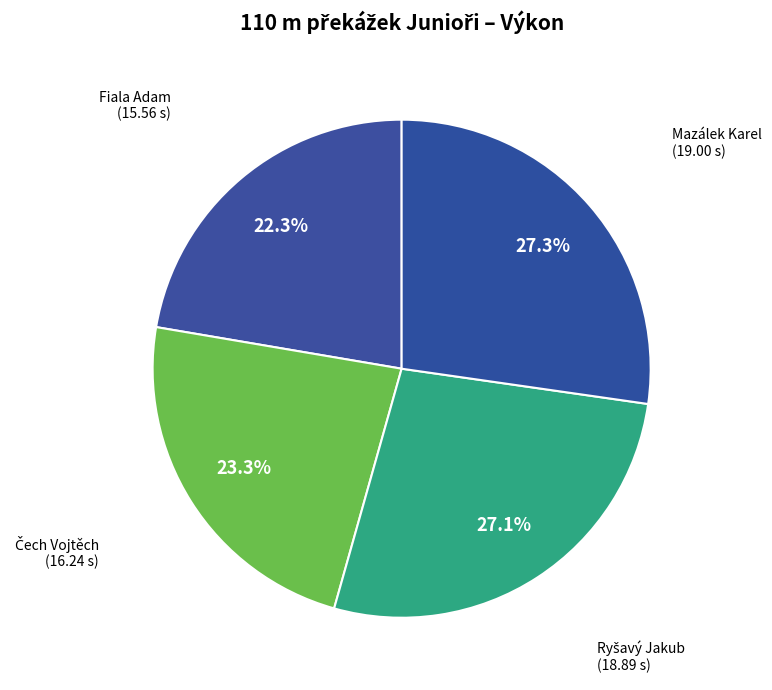

Count the number of slices in the pie.

4